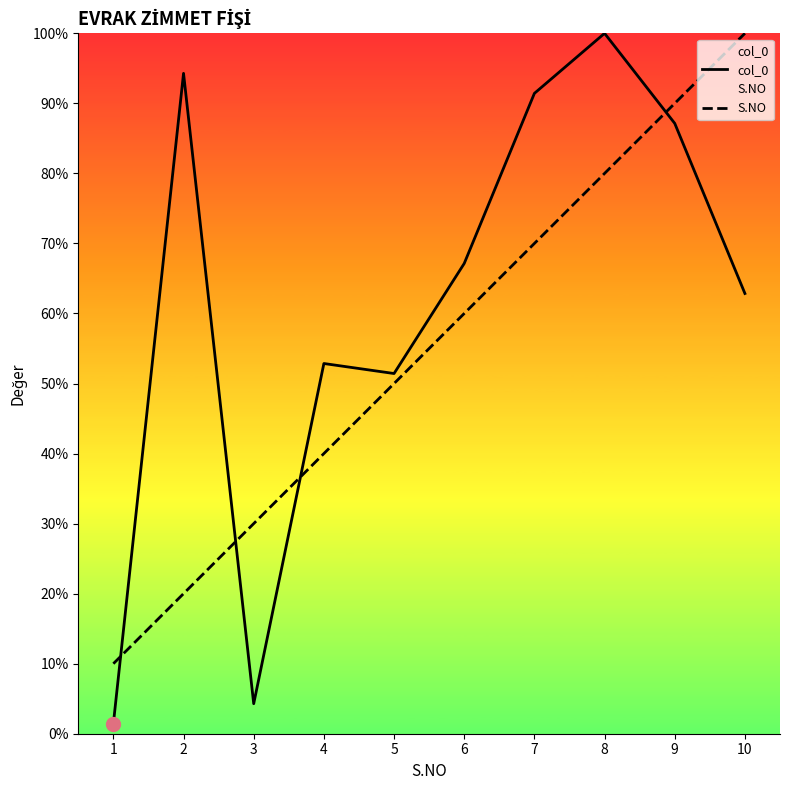

Which series has the largest total across all categories?

col_0